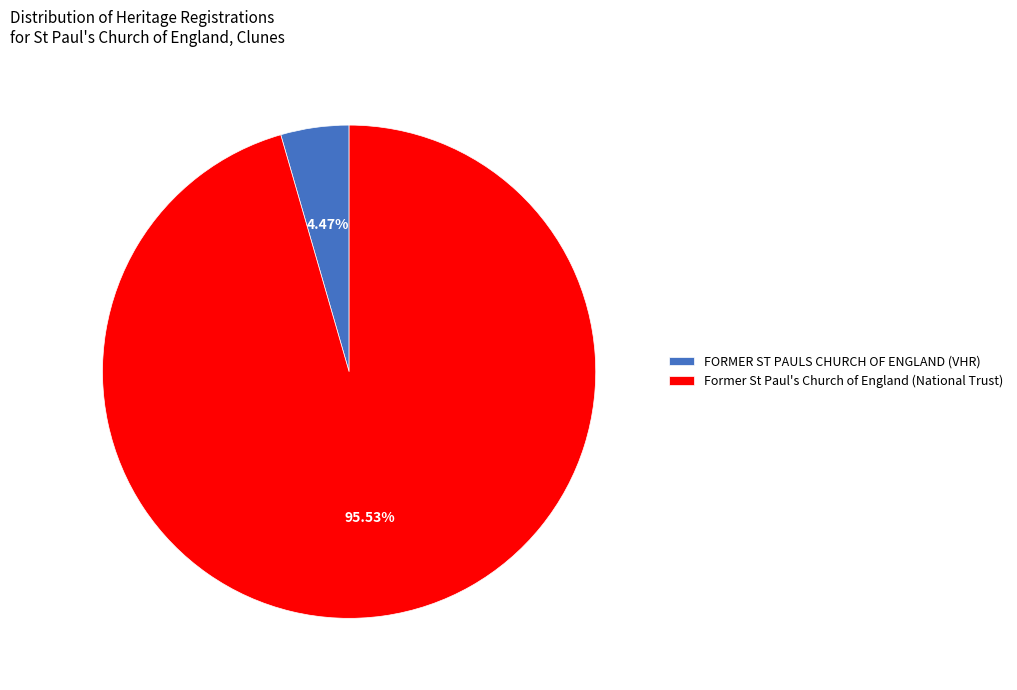

To the nearest percent, what is the difference between the FORMER ST PAULS CHURCH OF ENGLAND and Former St Paul's Church of England (National Trust) slice percentages?

91%